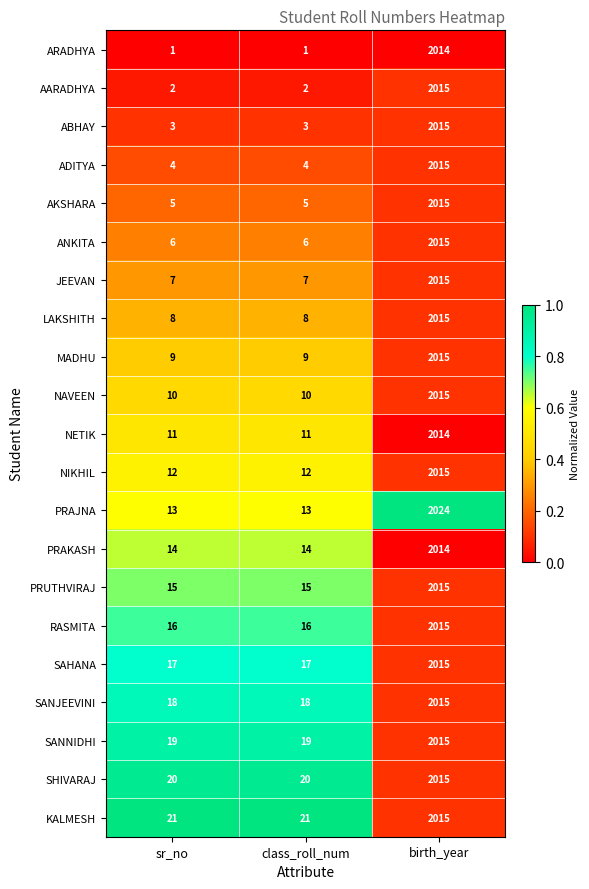

What is the sum of all AARADHYA values?

2019